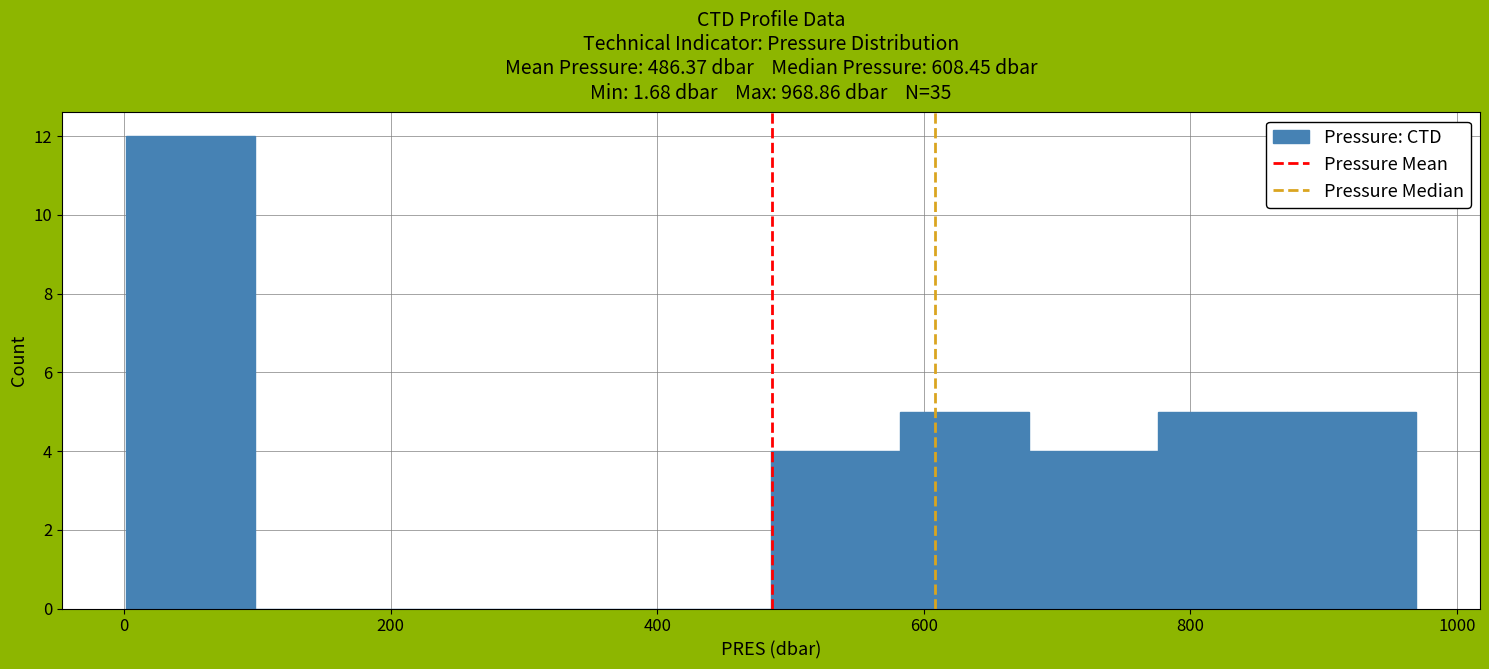

Reading left to right, transcribe this chart: for each bar, give the range it covers on the x-axis and its height. Neither the bar edges nor the heights are printed on the chart, so give them approximately, as read against the axes.

0 to 100: 12
100 to 200: 0
200 to 300: 0
300 to 380: 0
380 to 480: 0
480 to 580: 4
580 to 680: 5
680 to 780: 4
780 to 880: 5
880 to 960: 5